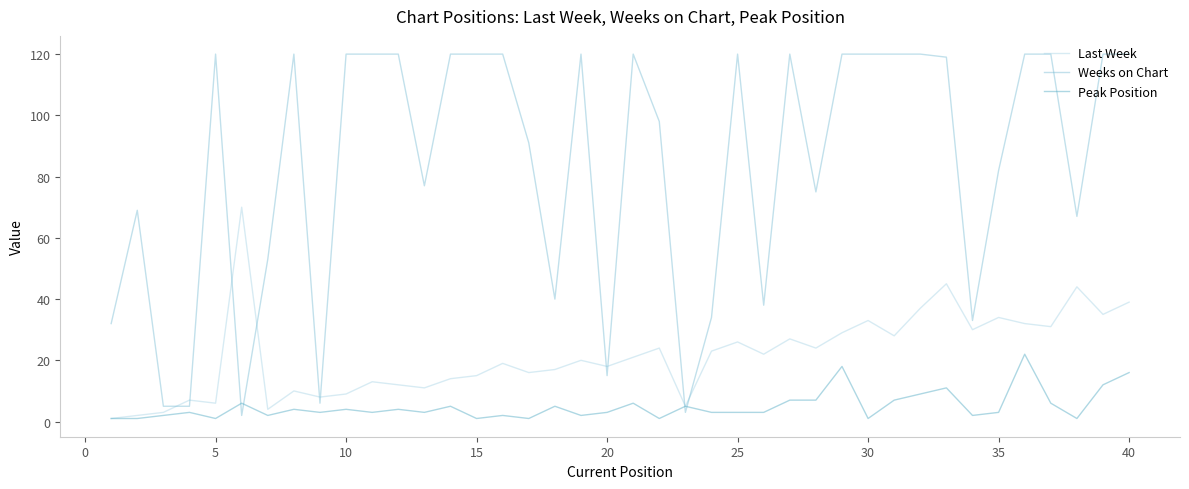

What is the maximum value for Peak Position?

22